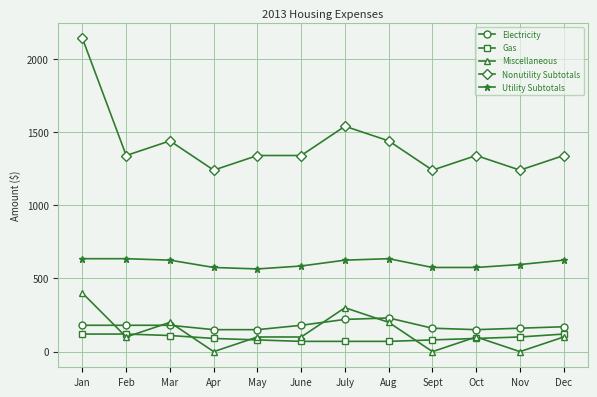

The Miscellaneous series shows 200 at Aug. True or false?

True